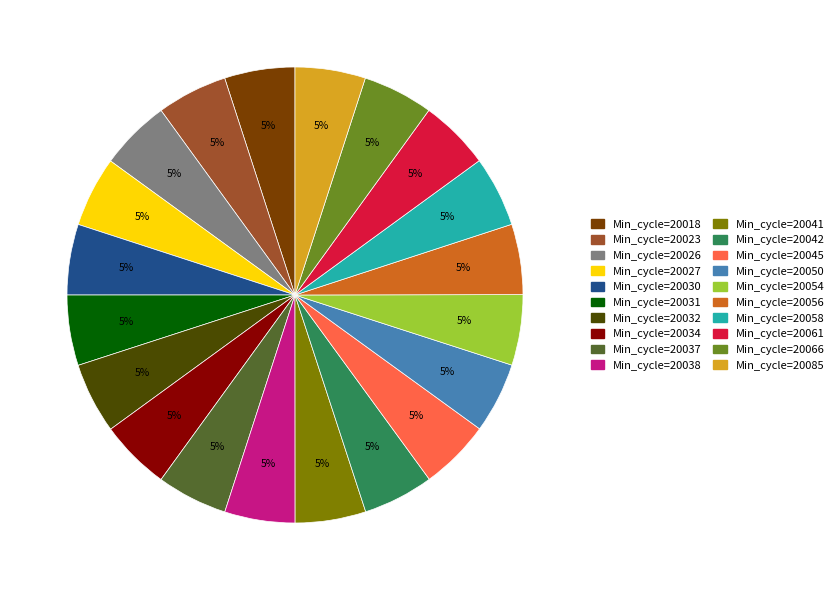

To the nearest percent, what is the average slice percentage?

5%